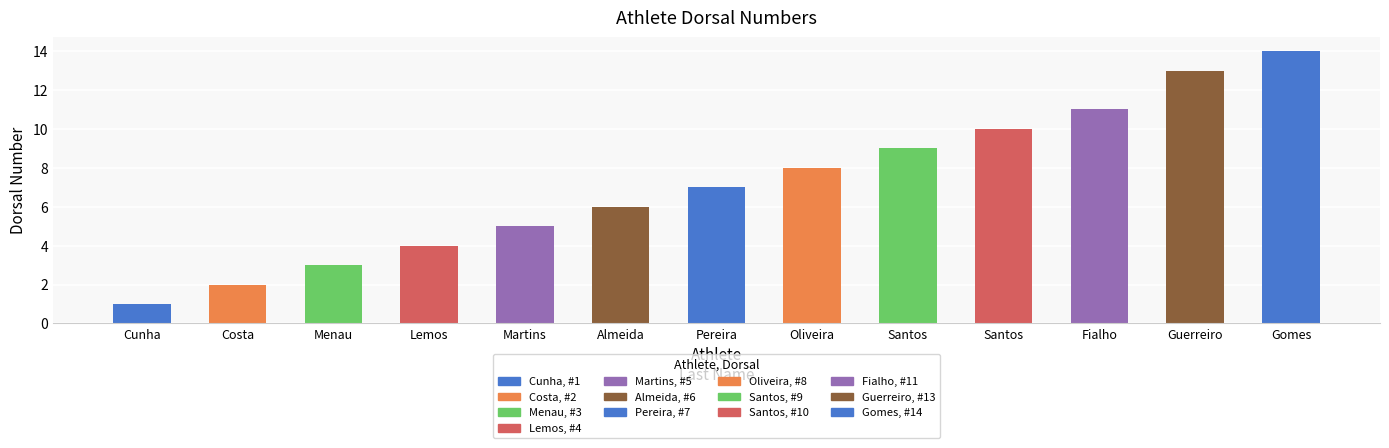

Reading left to right, transcribe all the data shown in this chart.

Cunha=1	Costa=2	Menau=3	Lemos=4	Martins=5	Almeida=6	Pereira=7	Oliveira=8	Santos=9	Santos=10	Fialho=11	Guerreiro=13	Gomes=14